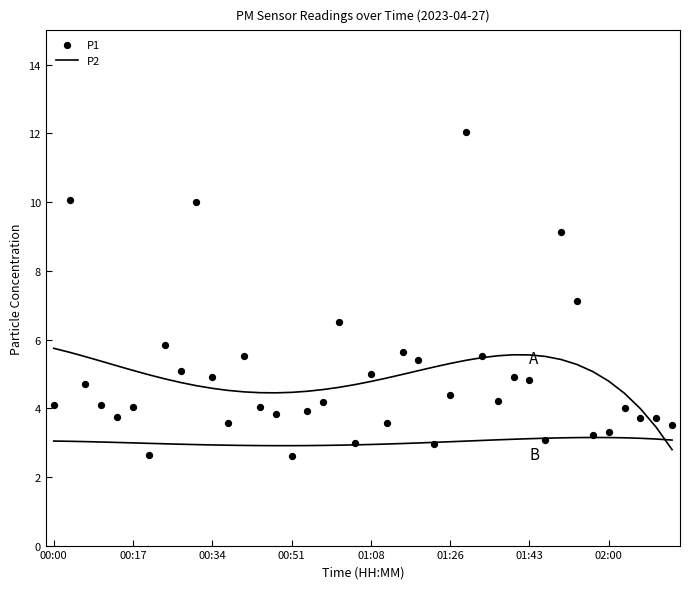

At how many categories does at least one series exceed 3?

37